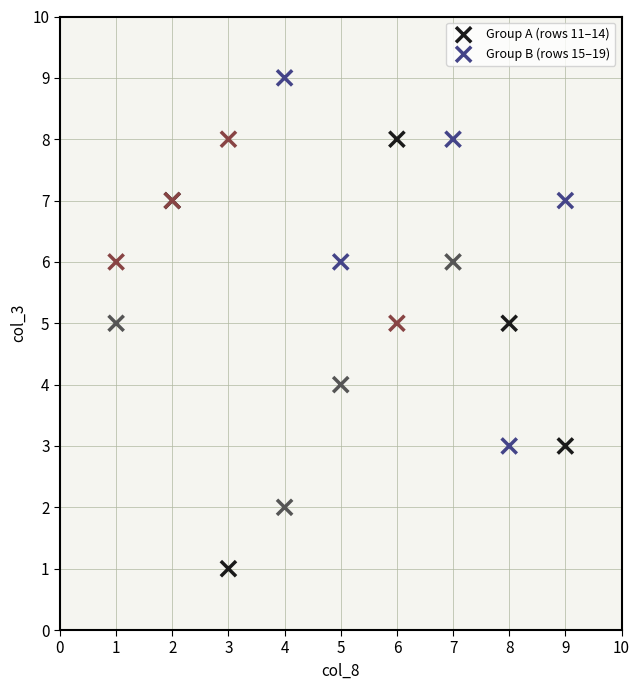

What are all the series names shown in the legend?

Group A (rows 11–14), Group B (rows 15–19)